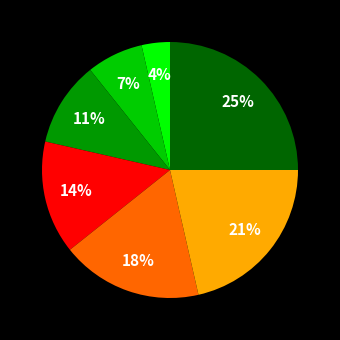

To the nearest percent, what is the difference between the largest and smallest slice percentages?

21%